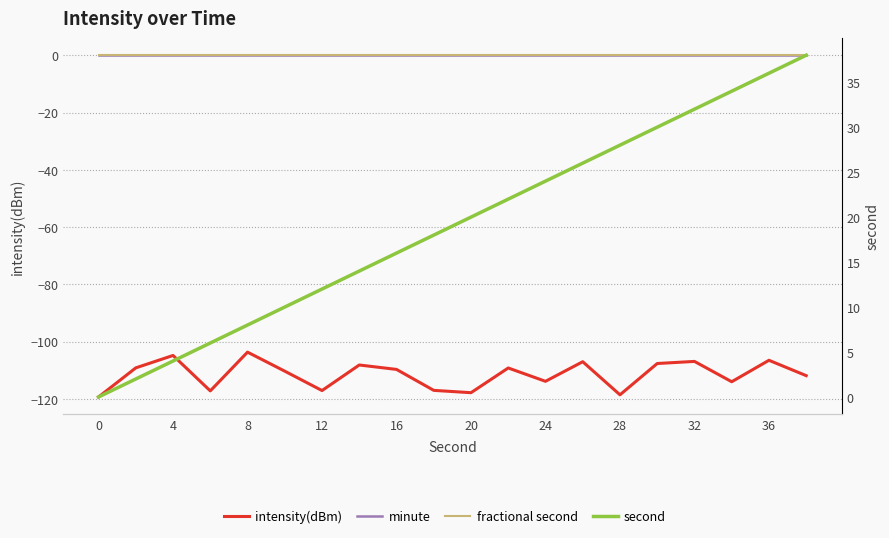

What are all the series names shown in the legend?

intensity(dBm), minute, fractional second, second